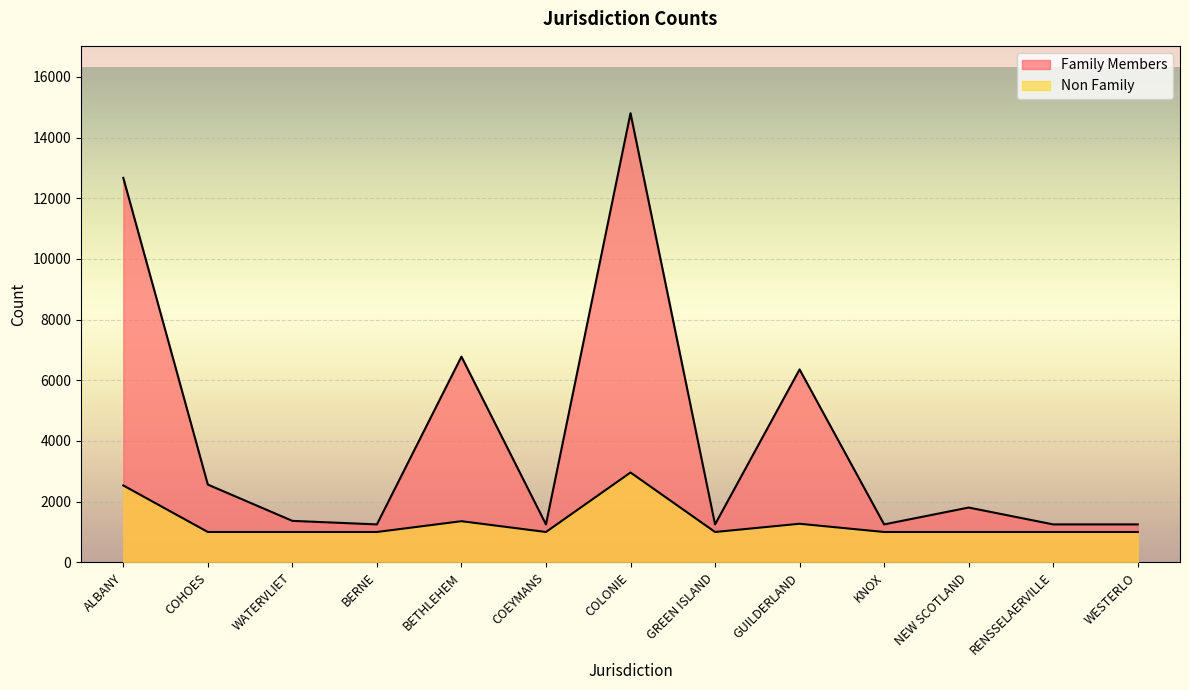

List the series in order of their peak value, highest first.

Family Members, Non Family